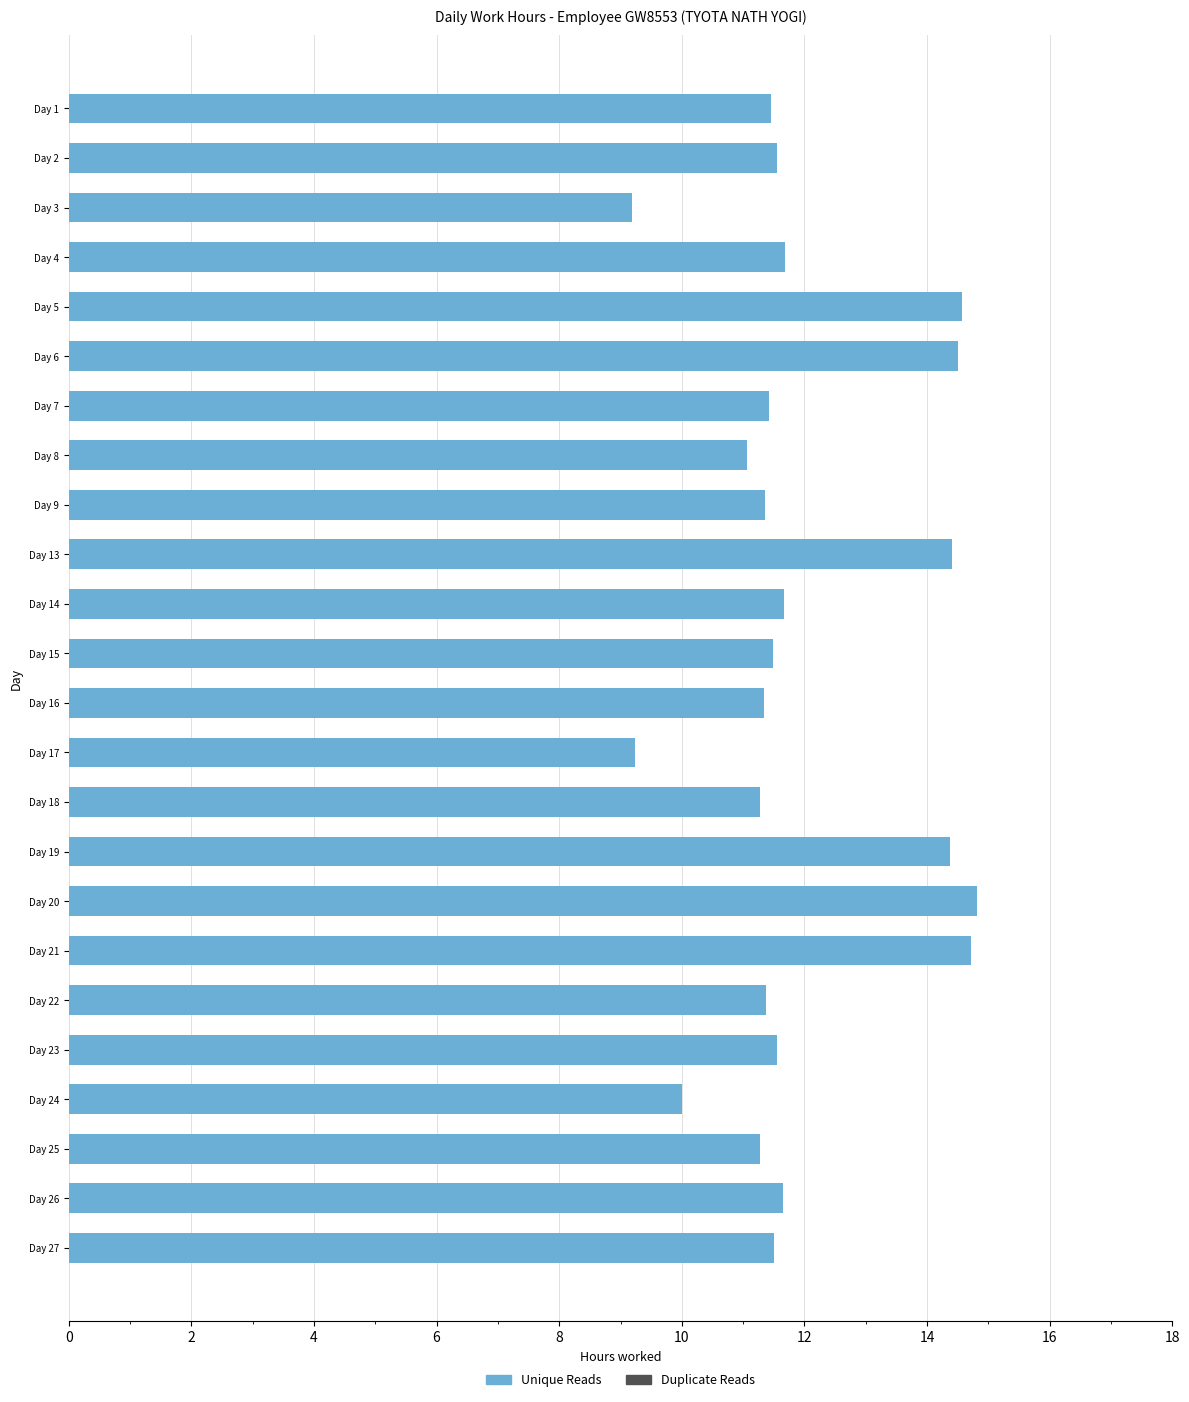

What is the value of the 18th bar from the top?

14.7